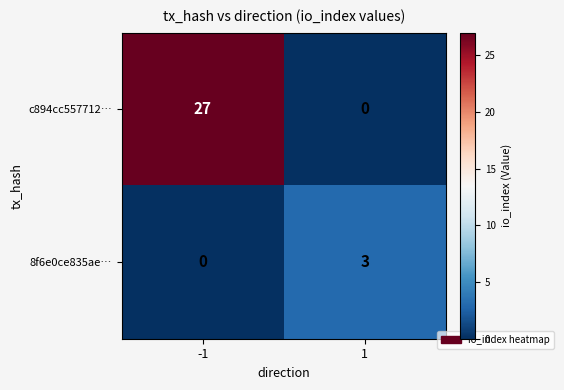

How many distinct data groups are displayed?

2